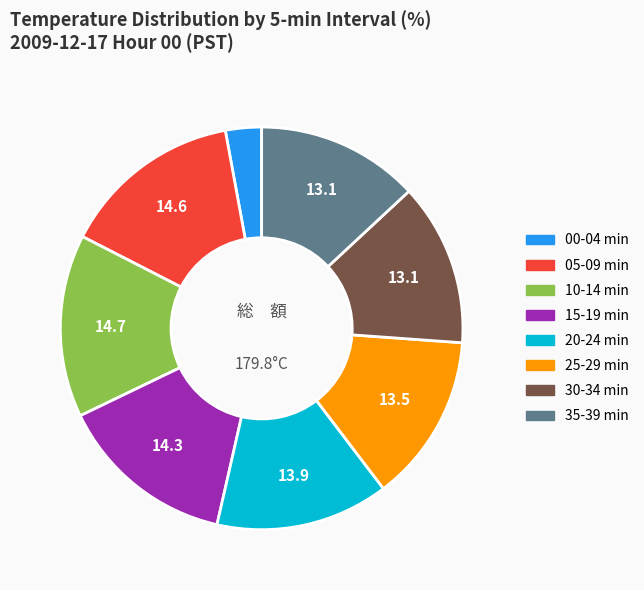

Is there any slice that represents more than half of the pie?

No